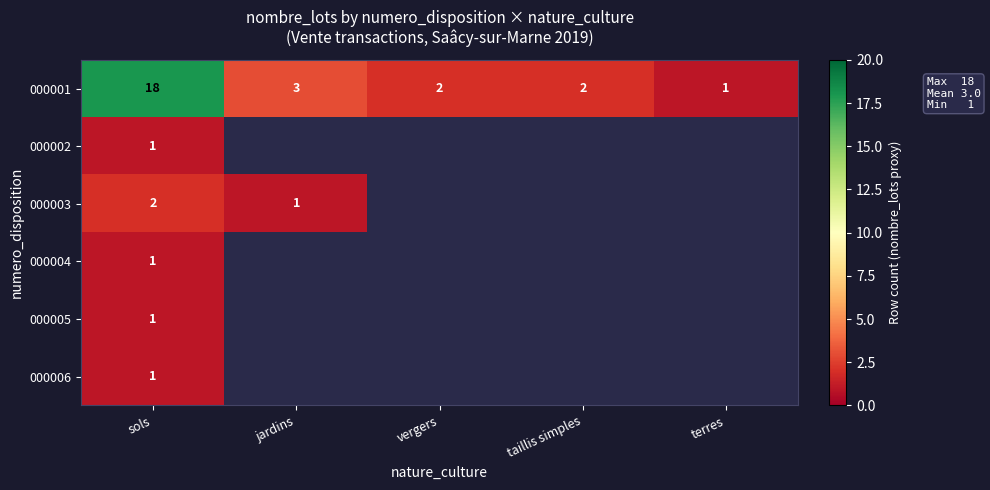

Which label corresponds to the smallest value in the chart?

terres